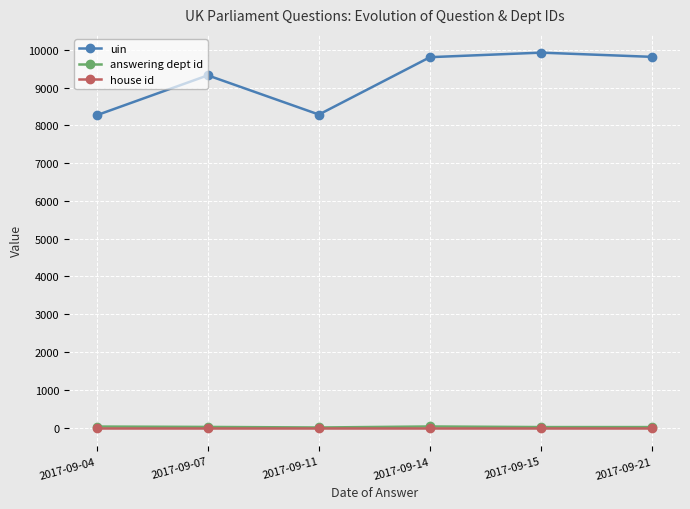

Where does the answering dept id series first go above 17?

2017-09-04